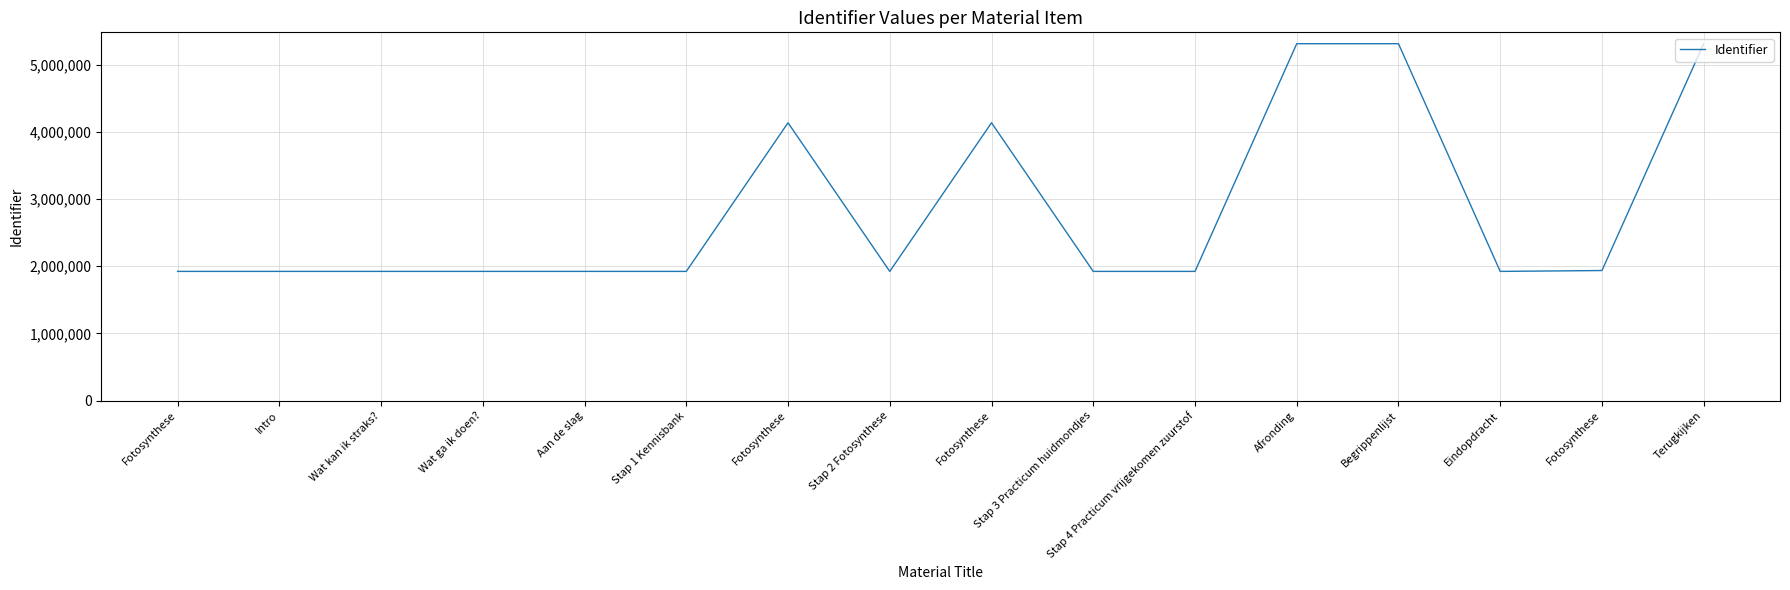

How many points are higher than both their immediate neighbors (excluding endpoints)?

3